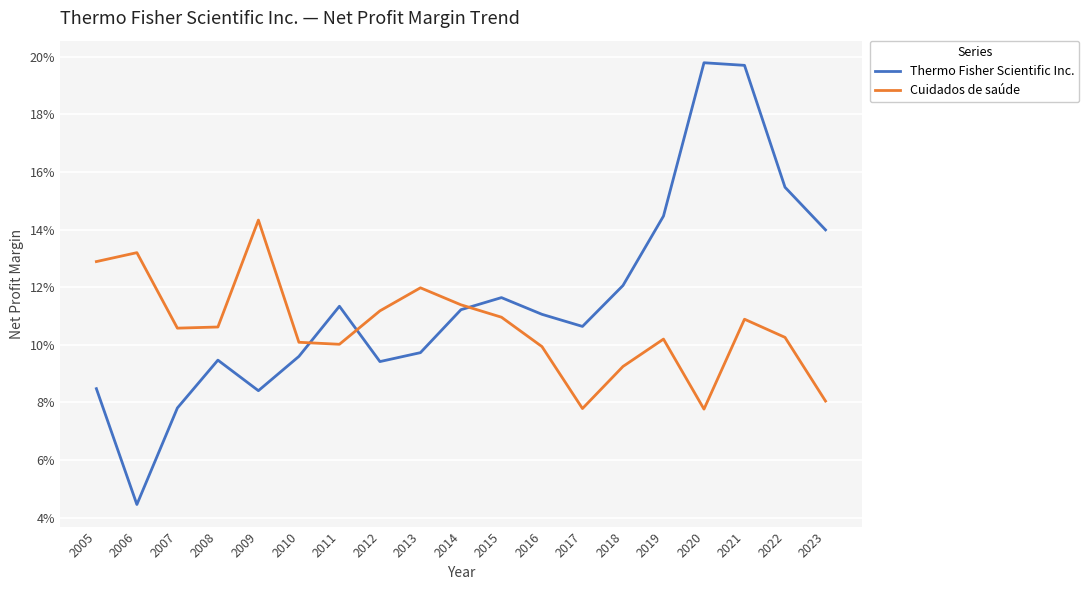

How many Cuidados de saúde values are between 0 and 1?

19